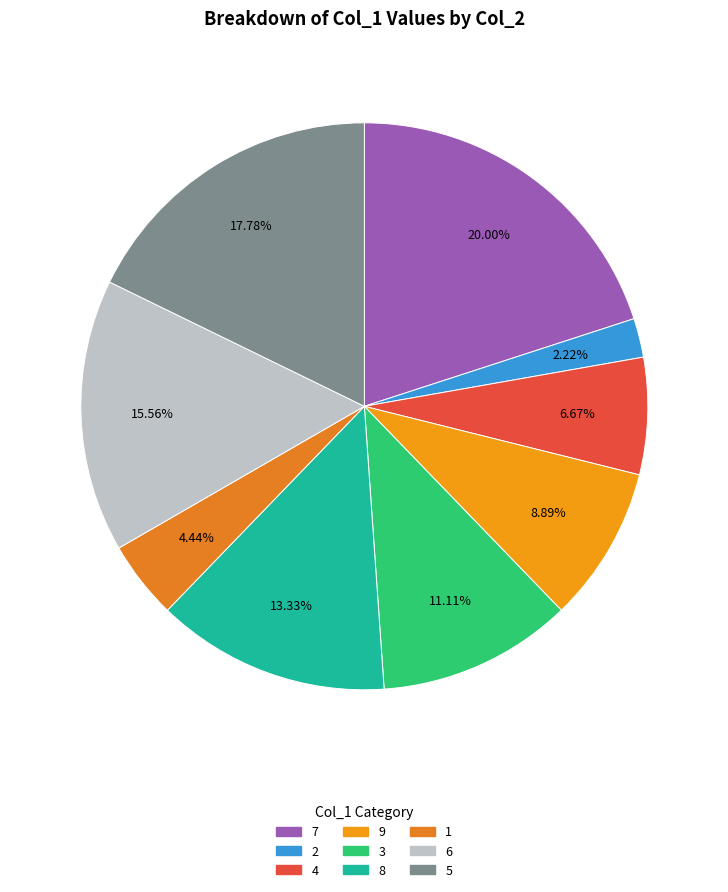

Between 5 and 6, which is larger?

5